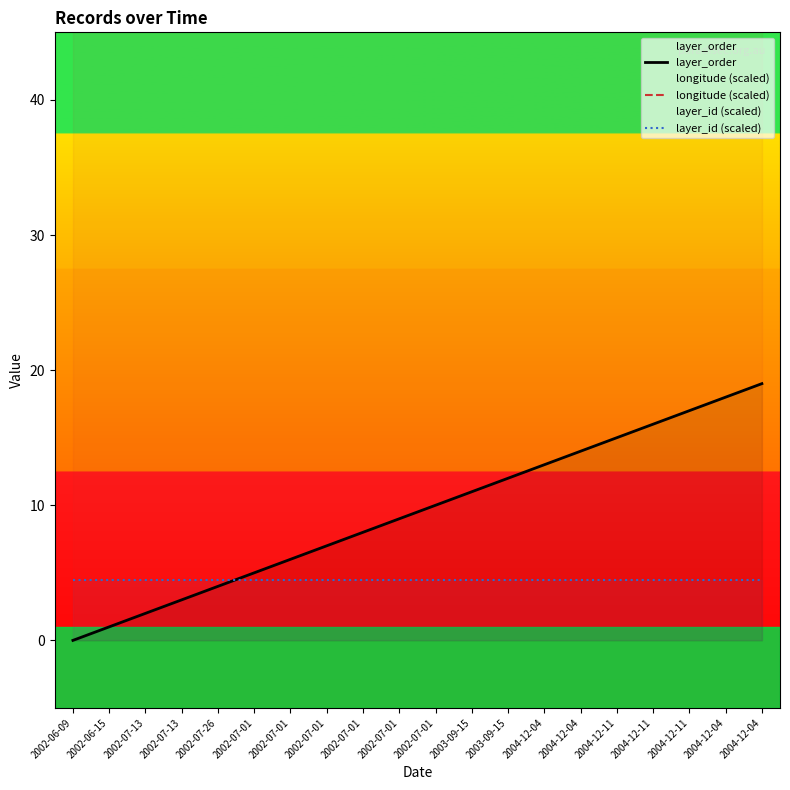

True or false: longitude (scaled) and layer_order intersect in this chart.

False